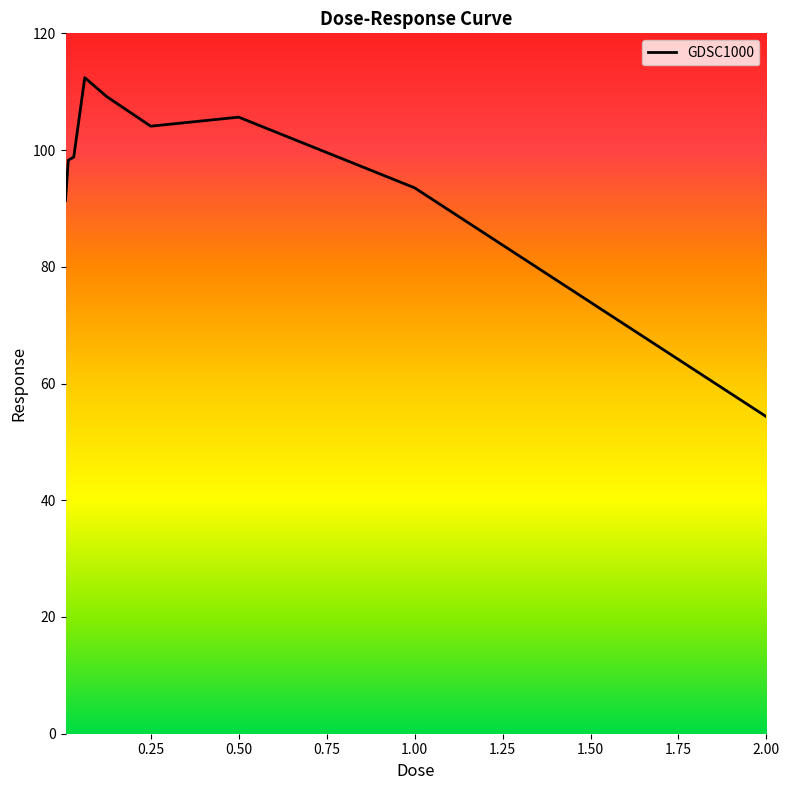

What is the ratio of the value at 0.5 to the value at 0.03125?

1.1